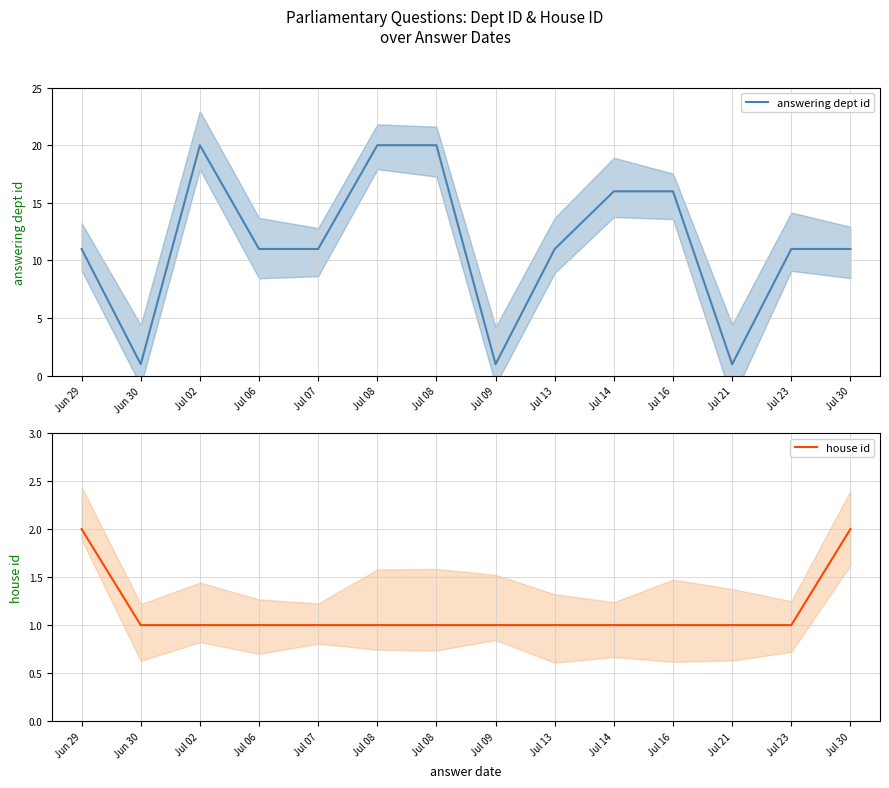

List the labels in order of house id value, largest first.

Jun 29, Jul 30, Jun 30, Jul 02, Jul 06, Jul 07, Jul 08, Jul 08, Jul 09, Jul 13, Jul 14, Jul 16, Jul 21, Jul 23